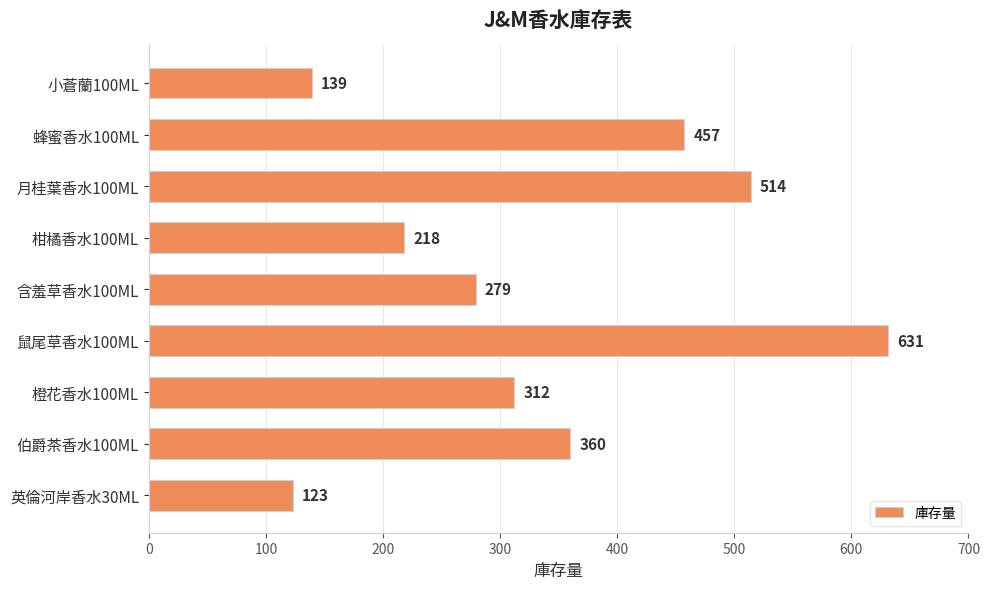

What is the smallest value displayed?

123